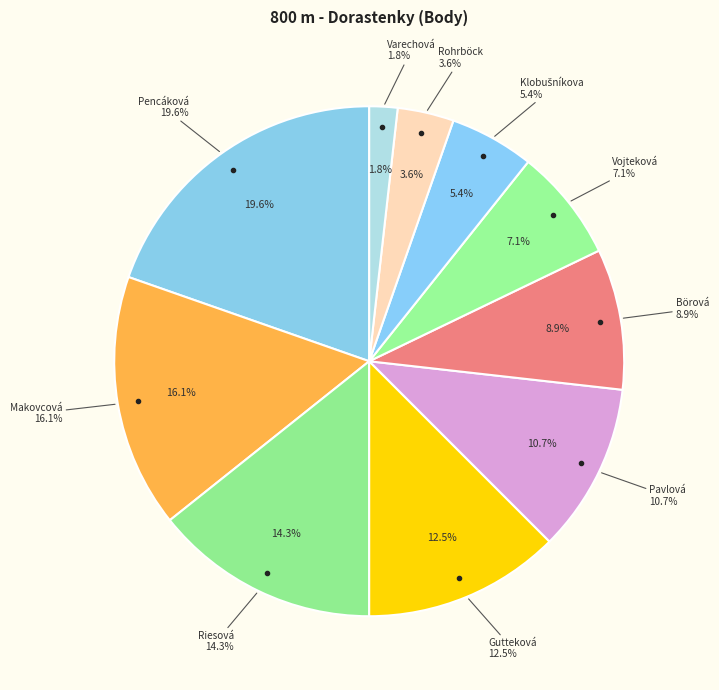

Does any single category account for the majority?

No